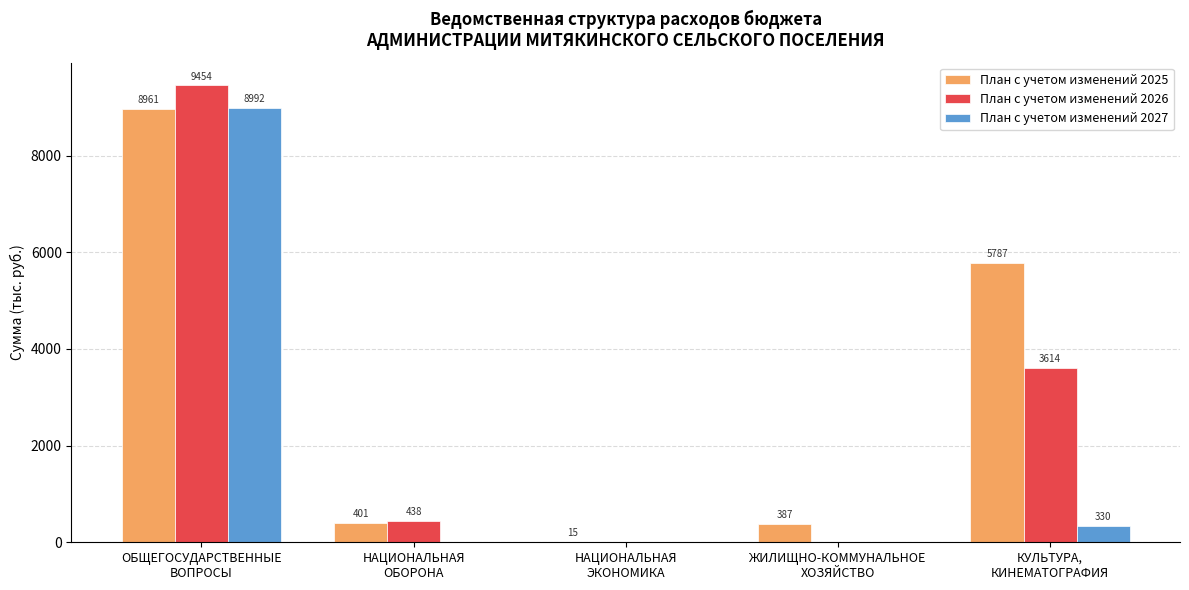

Which series has the largest total across all categories?

План с учетом изменений 2025